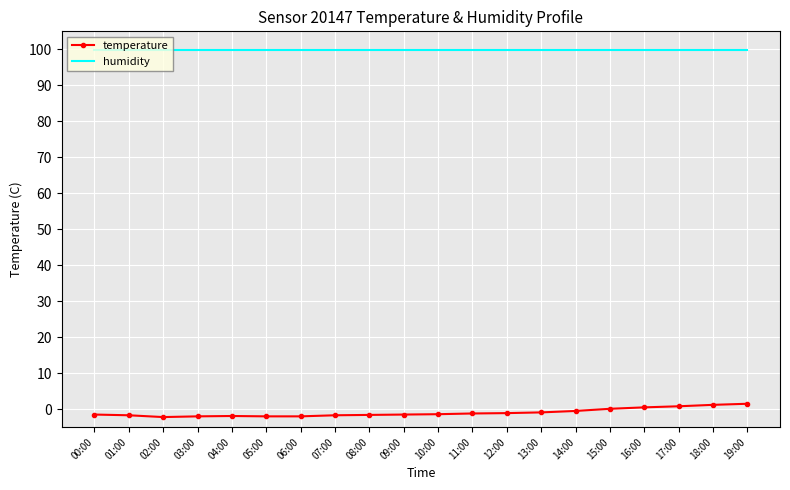

Is it true that humidity equals 99.9 at 02:00?

True